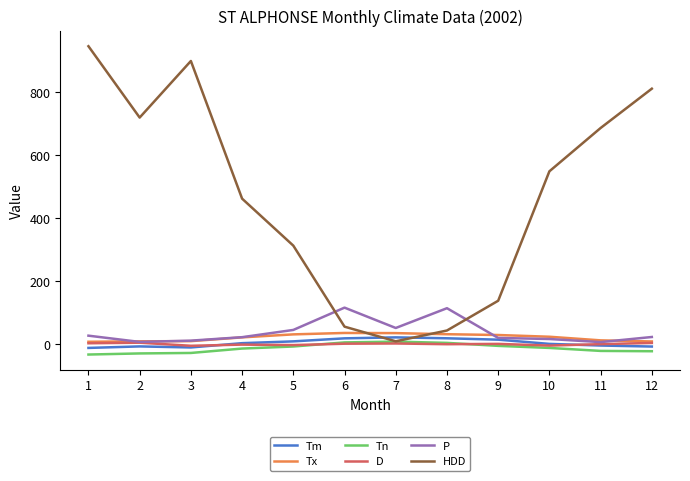

Which series has the largest total across all categories?

HDD